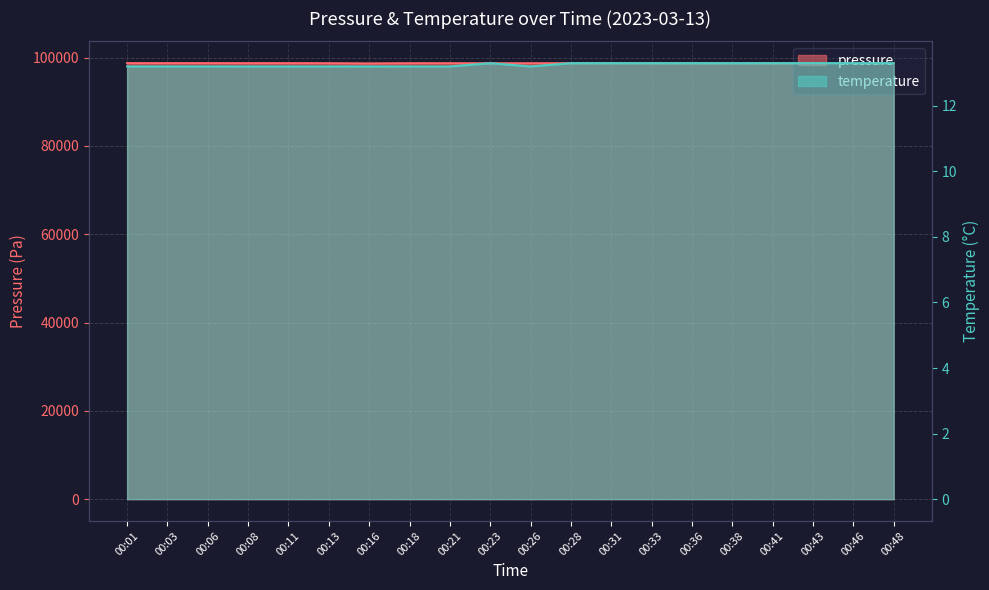

Which series changed the most between 00:26 and 00:31?

pressure